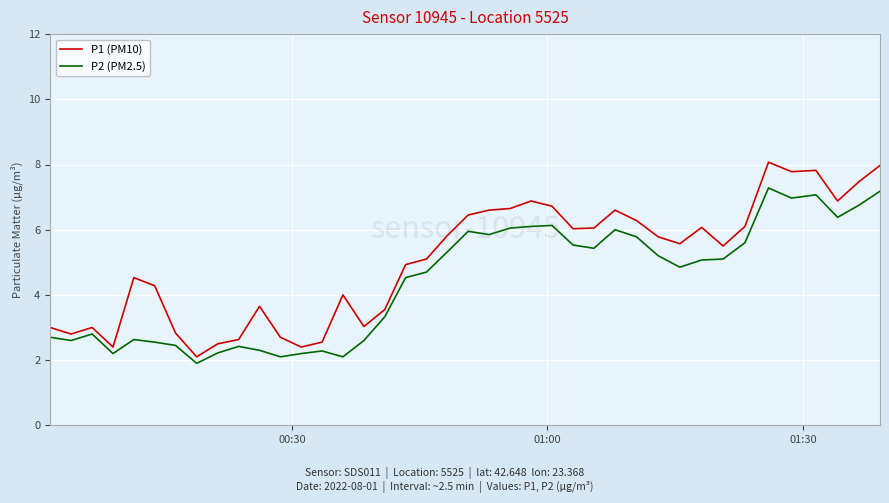

Which series has the widest spread of values?

P1 (PM10)